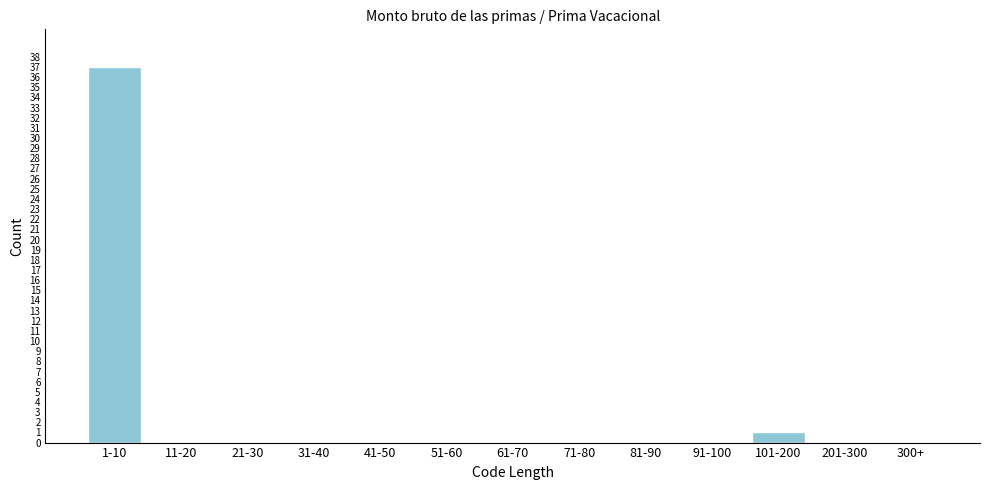

Reading left to right, what are all the values shown in this chart?

1-10=37	11-20=0	21-30=0	31-40=0	41-50=0	51-60=0	61-70=0	71-80=0	81-90=0	91-100=0	101-200=1	201-300=0	300+=0